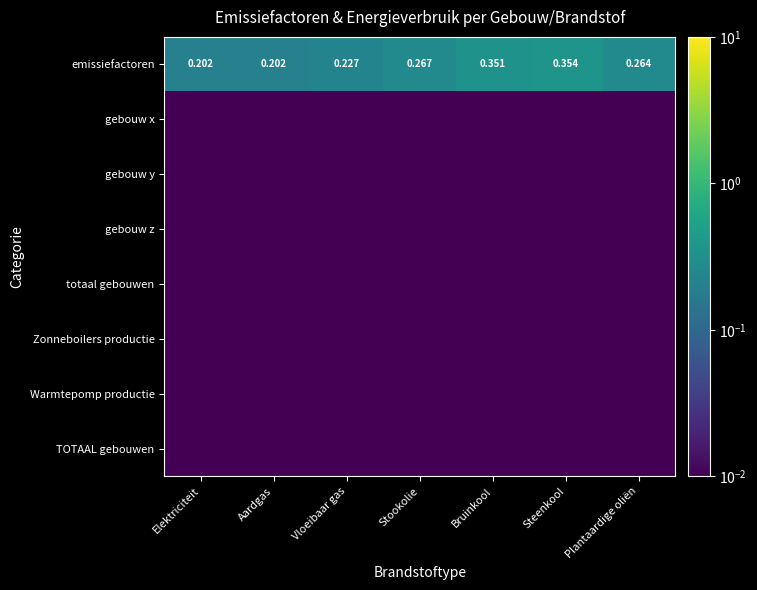

The value of Warmtepomp productie at Plantaardige oliën is 0.0. True or false?

False